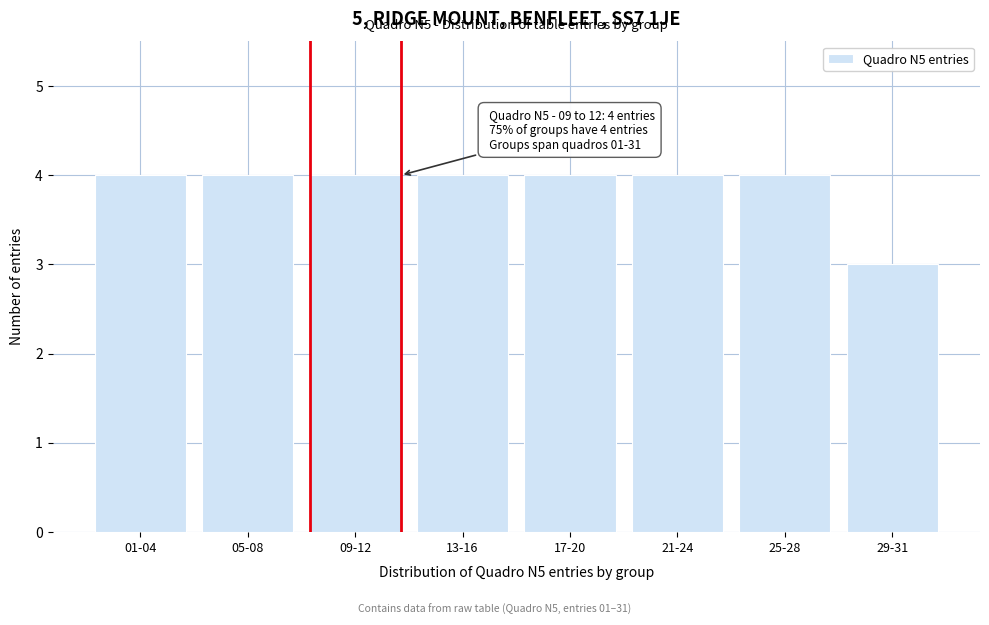

Reading left to right, transcribe all the data shown in this chart.

4	4	4	4	4	4	4	3